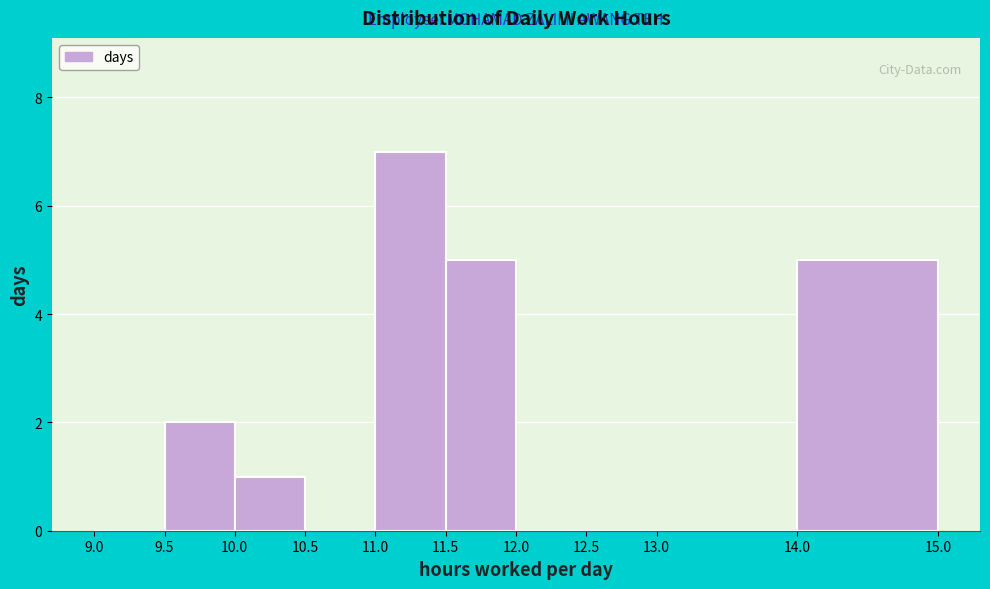

Reading left to right, transcribe this chart: for each bar, give the range it covers on the x-axis and its height. The values are not printed on the chart, so give them approximately, as read against the axis.

9.0 to 9.5: 0
9.5 to 10.0: 2
10.0 to 10.5: 1
10.5 to 11.0: 0
11.0 to 11.5: 7
11.5 to 12.0: 5
12.0 to 12.5: 0
12.5 to 13.0: 0
13.0 to 14.0: 0
14.0 to 15.0: 5